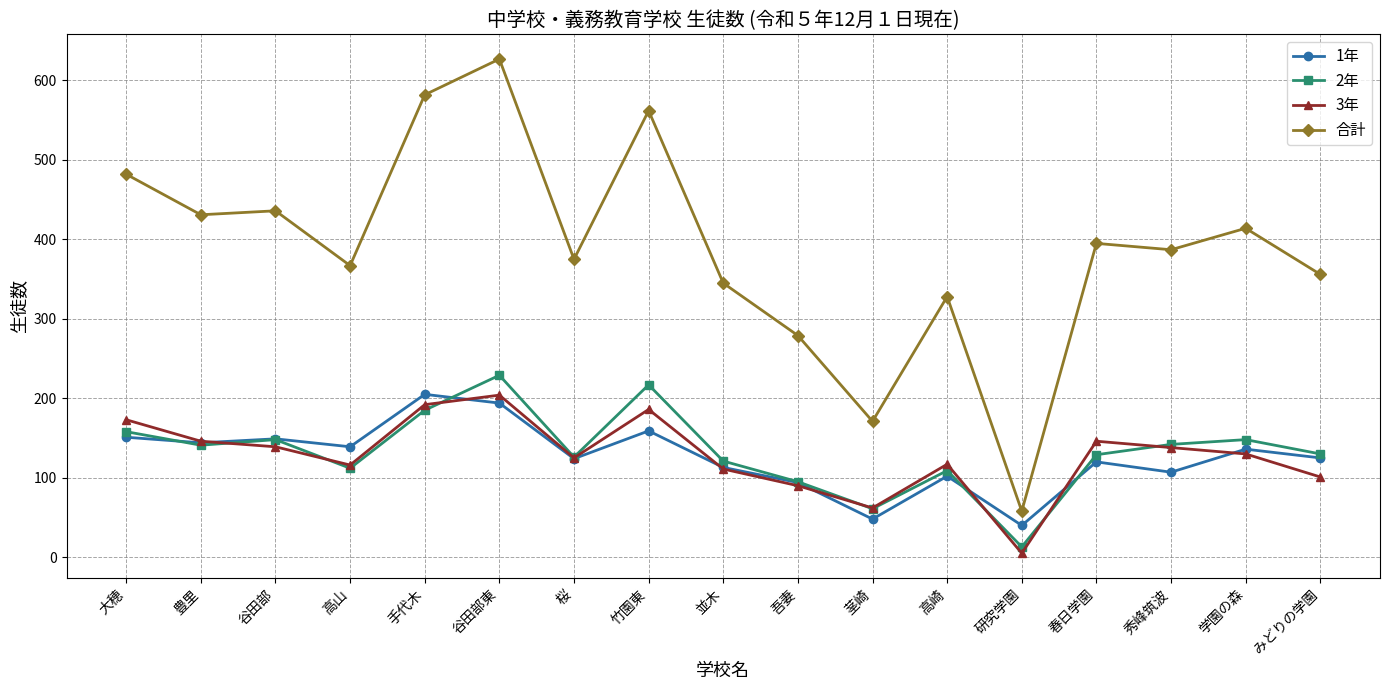

How many values in the 1年 series are below 125?

8